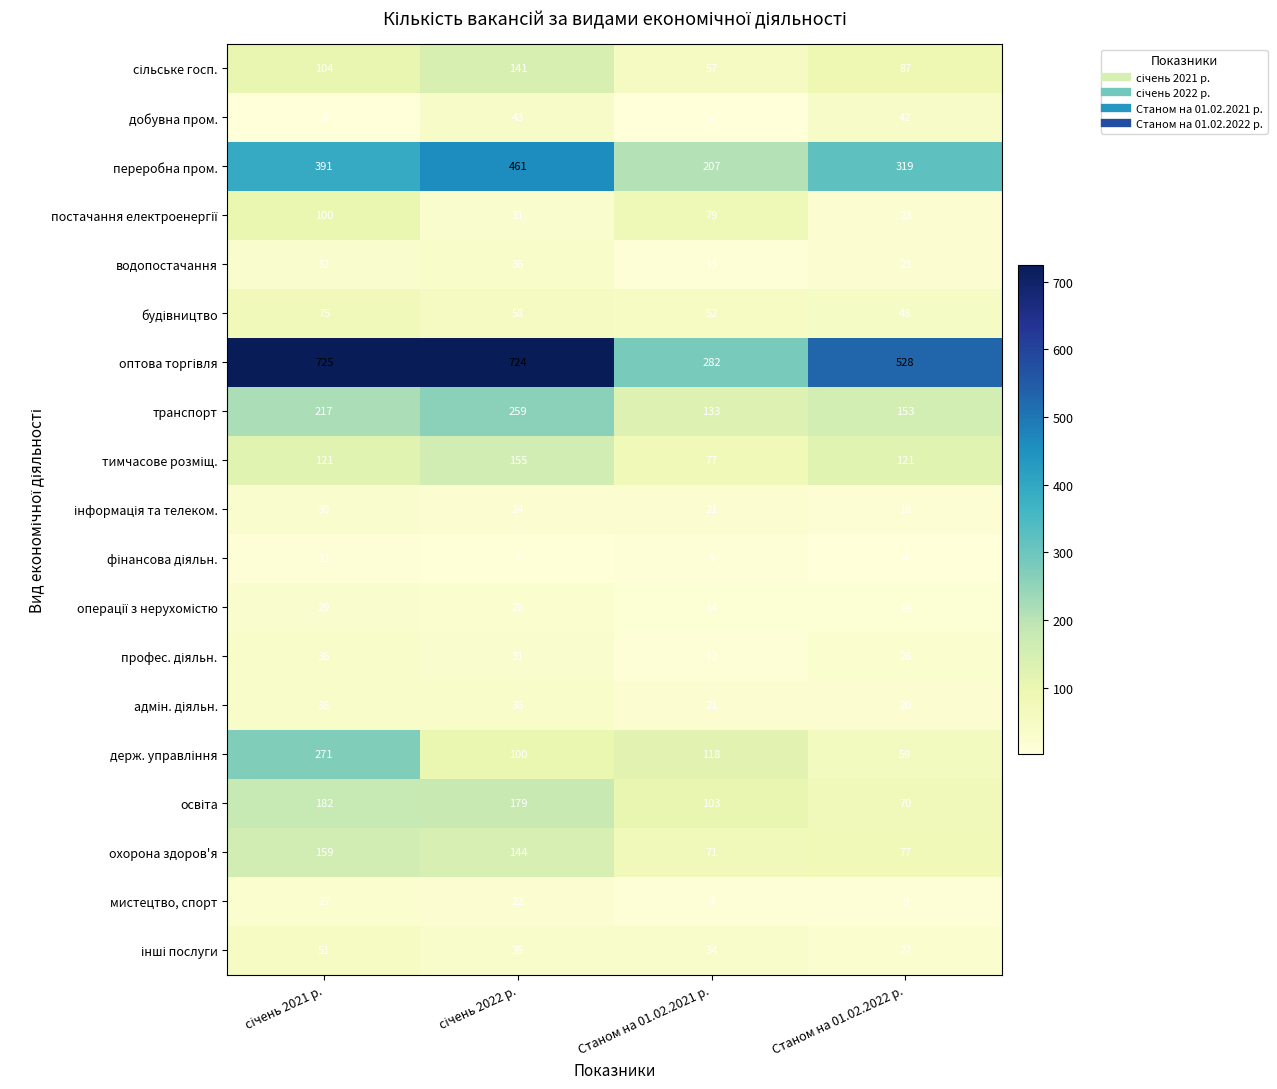

True or false: мистецтво, спорт has a value of 4 at Станом на 01.02.2021 р..

False